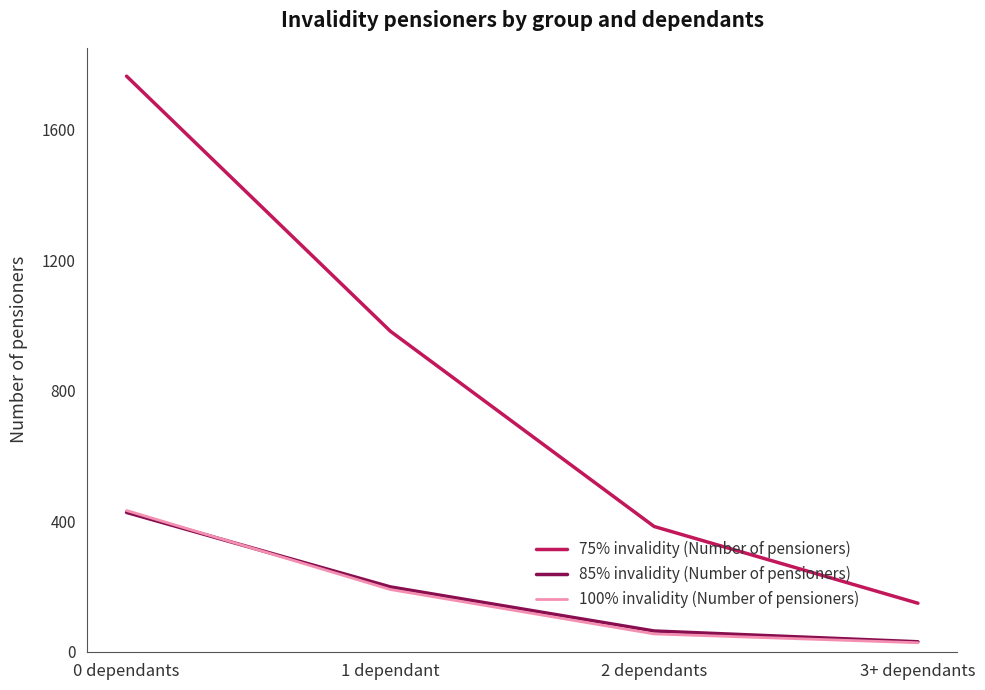

What is the minimum value shown in the chart?

28